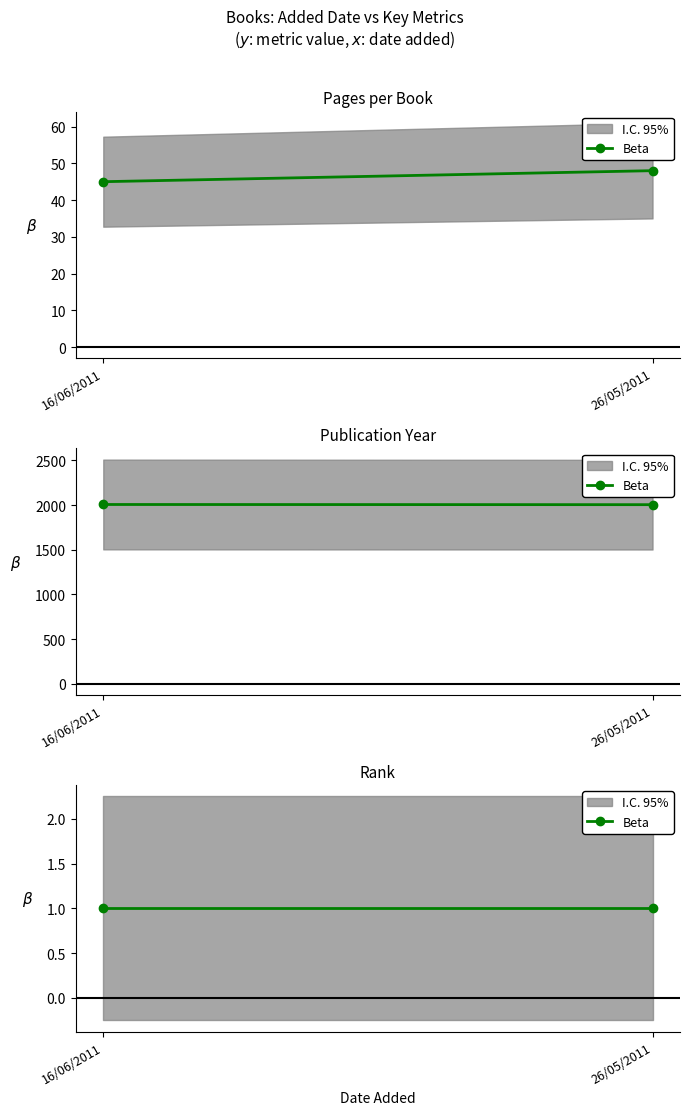

List the labels in order of pages value, smallest first.

16/06/2011, 26/05/2011